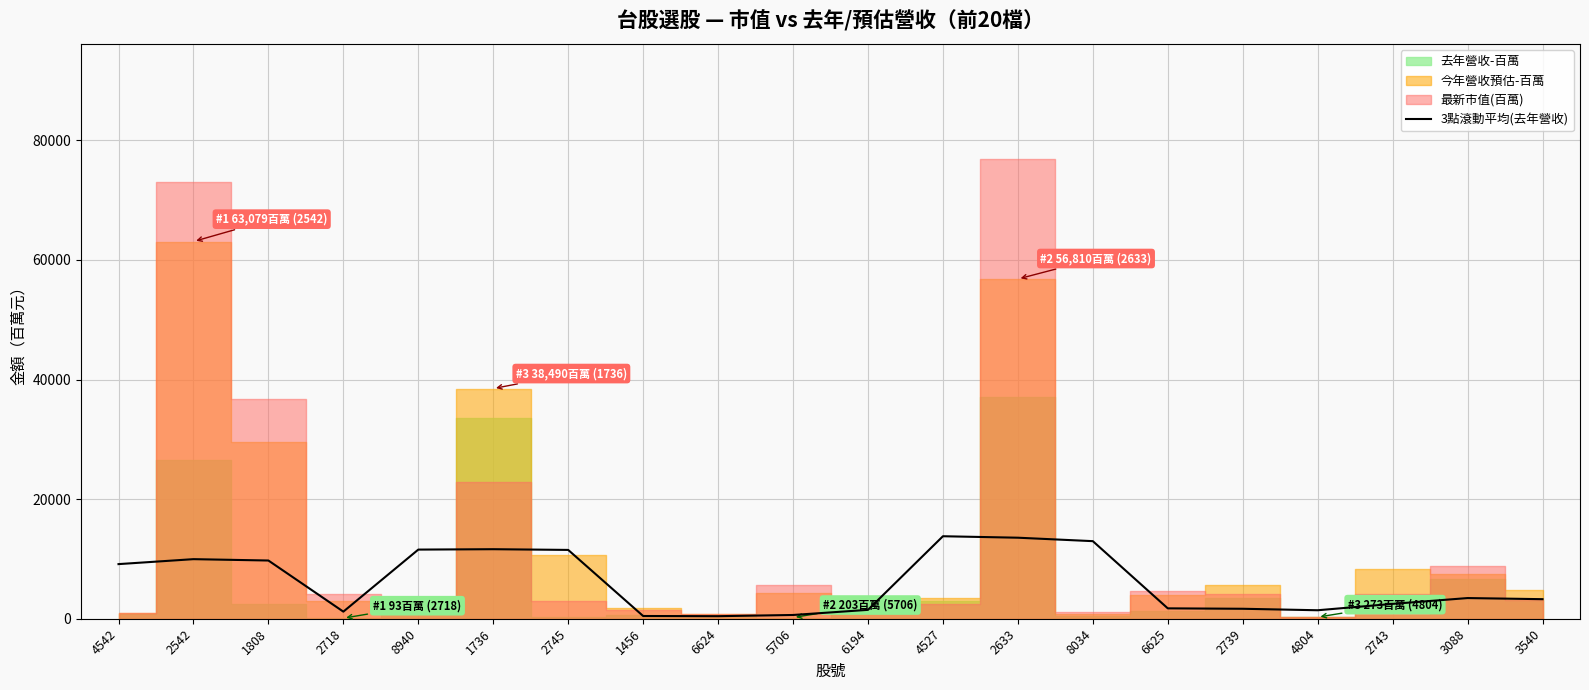

List the labels in order of value, smallest first.

6624, 1456, 5706, 2718, 4804, 6194, 2739, 6625, 2743, 3540, 3088, 4542, 1808, 2542, 2745, 8940, 1736, 8034, 2633, 4527